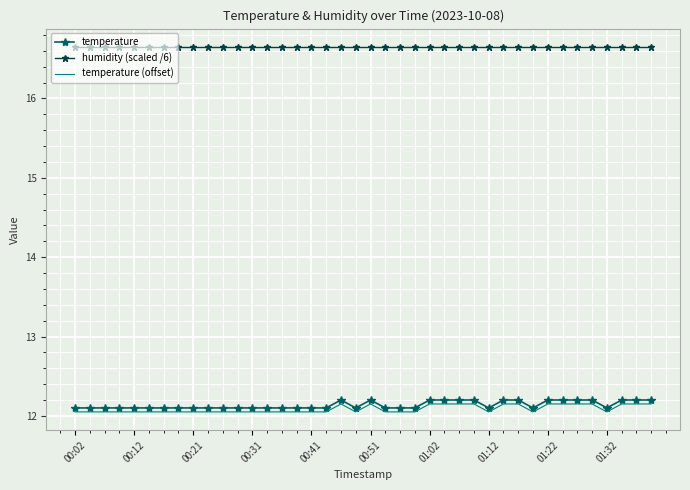

True or false: temperature (offset) and humidity (scaled /6) cross at least once.

False